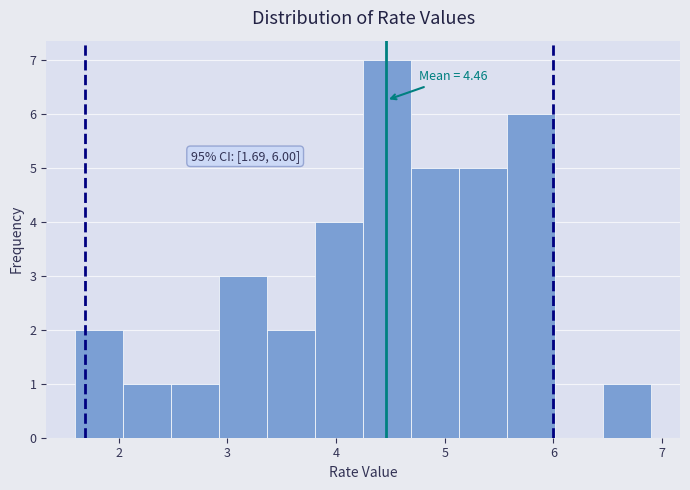

Which range on the x-axis has the tallest bar?

4.3 to 4.7